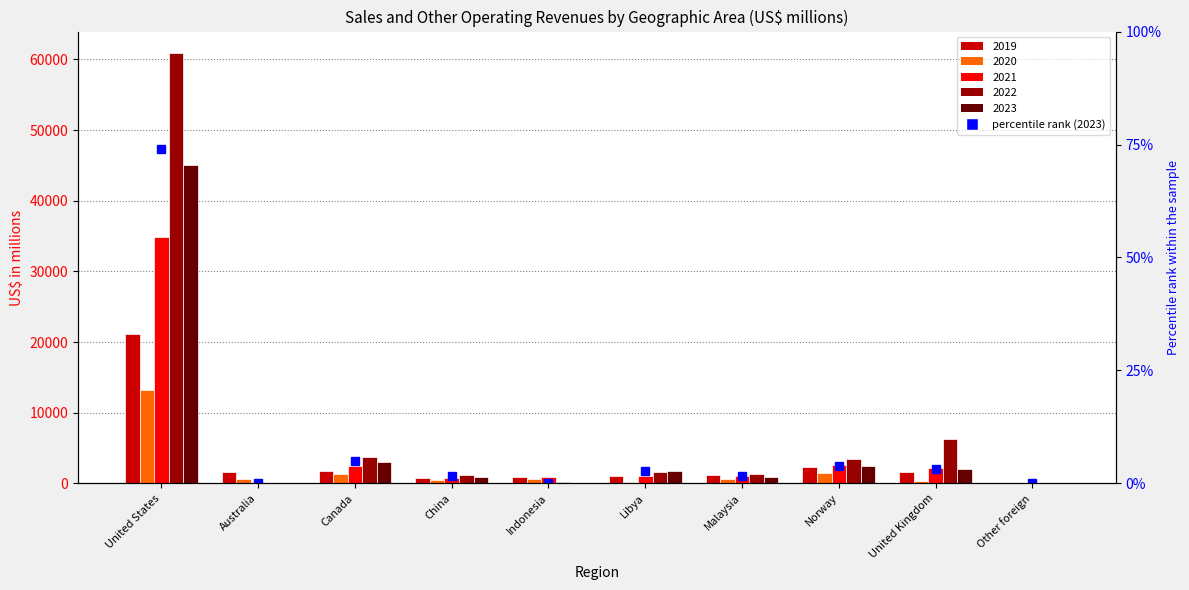

Between Libya and United Kingdom, which is larger?

United Kingdom